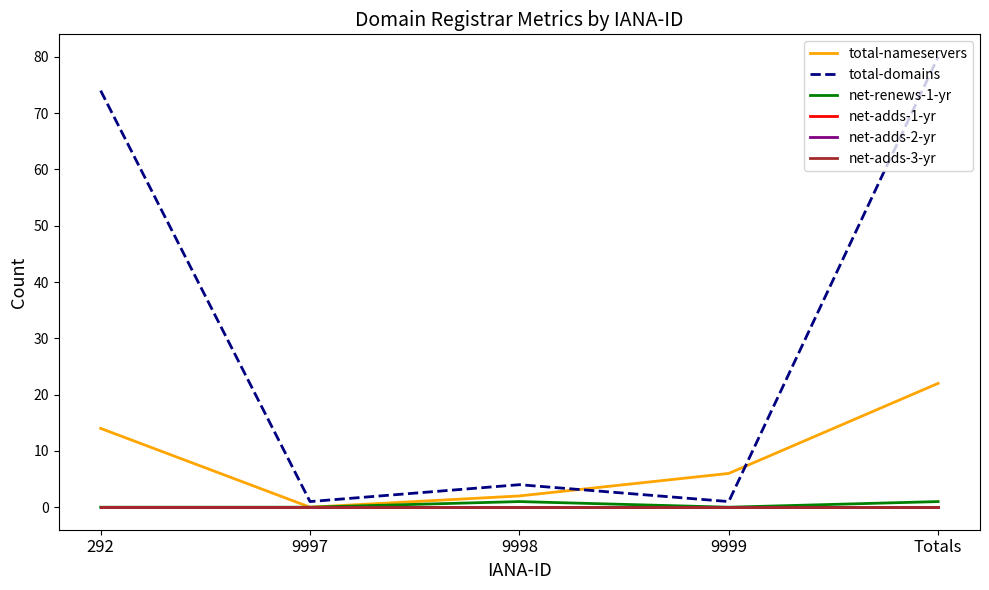

Reading right to left, transcribe all the data shown in this chart.

total-nameservers: Totals=22	9999=6	9998=2	9997=0	292=14
total-domains: Totals=80	9999=1	9998=4	9997=1	292=74
net-renews-1-yr: Totals=1	9999=0	9998=1	9997=0	292=0
net-adds-1-yr: Totals=0	9999=0	9998=0	9997=0	292=0
net-adds-2-yr: Totals=0	9999=0	9998=0	9997=0	292=0
net-adds-3-yr: Totals=0	9999=0	9998=0	9997=0	292=0